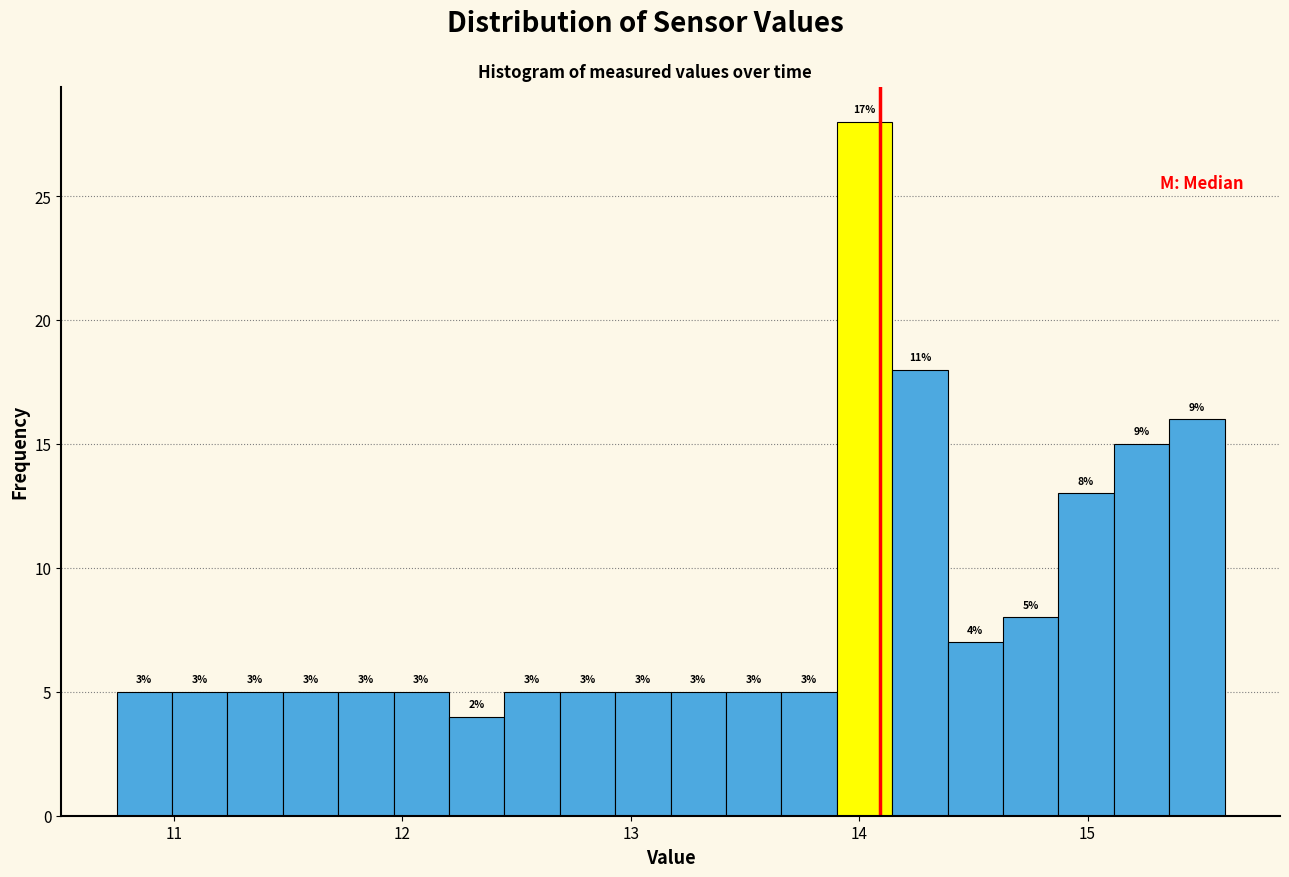

Around what value on the x-axis is the tallest bar? Give the approximate position of its centre, as read against the axis.

14.0